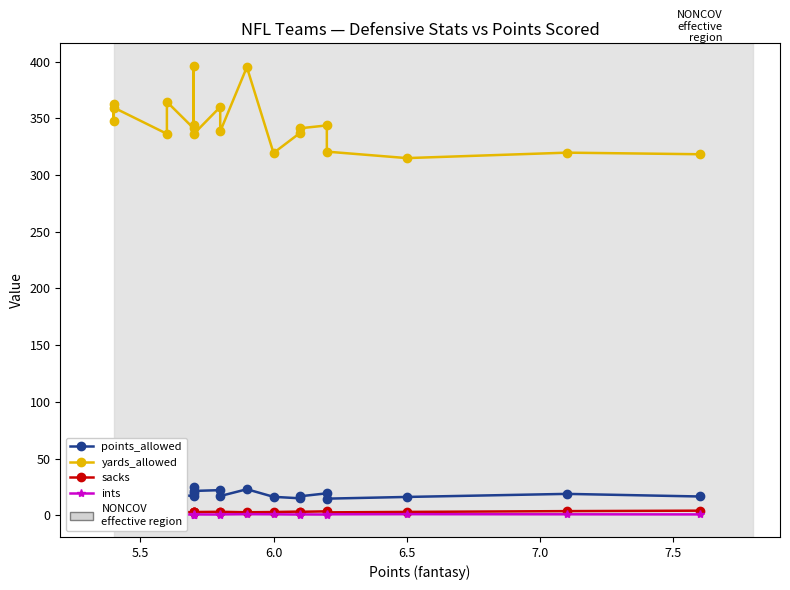

At how many categories does at least one series exceed 105?

20